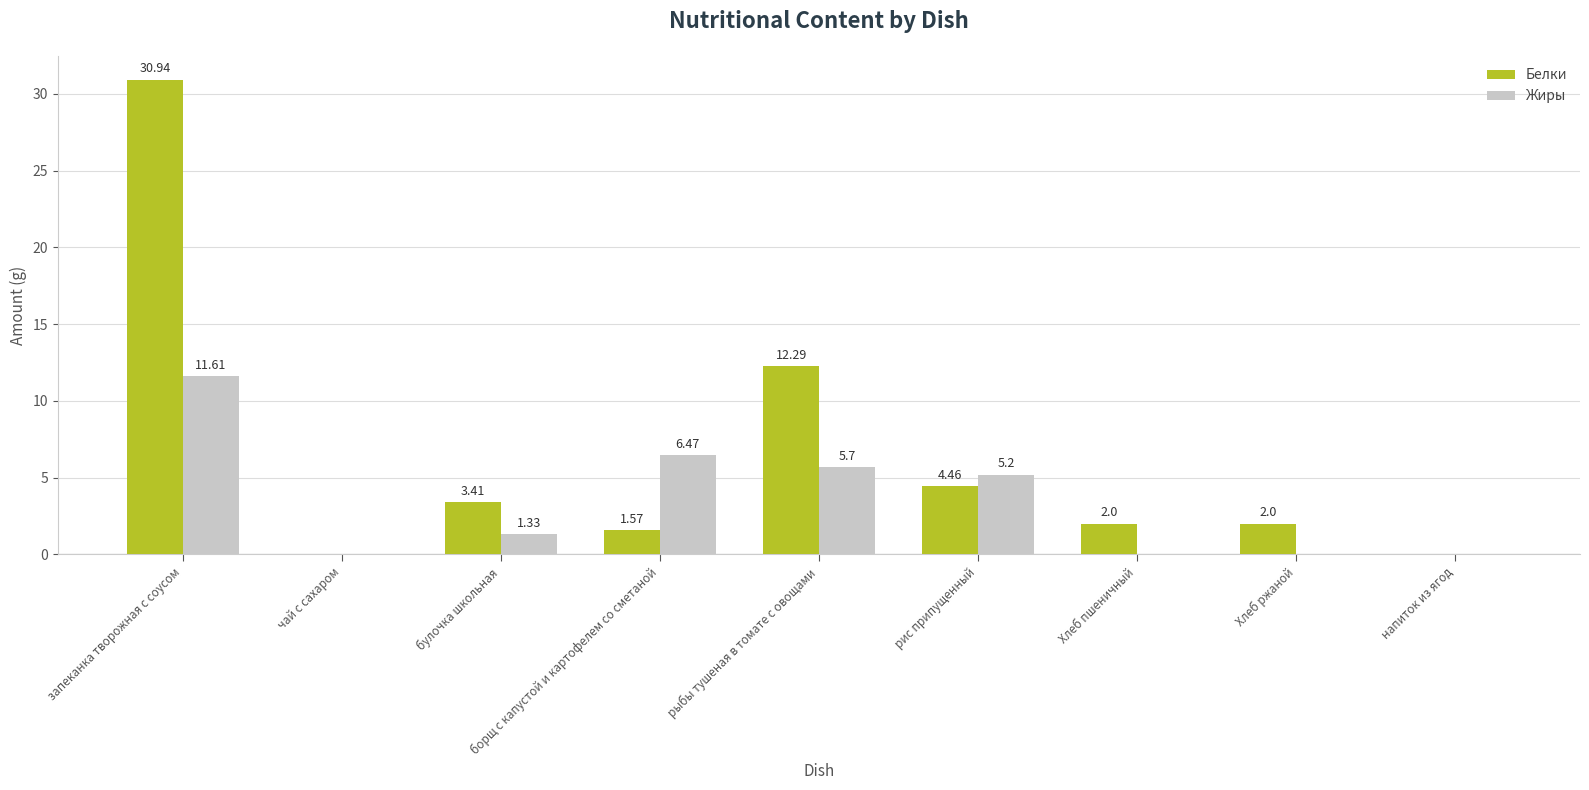

What is the difference between the Жиры values at напиток из ягод and рис припущенный?

5.2